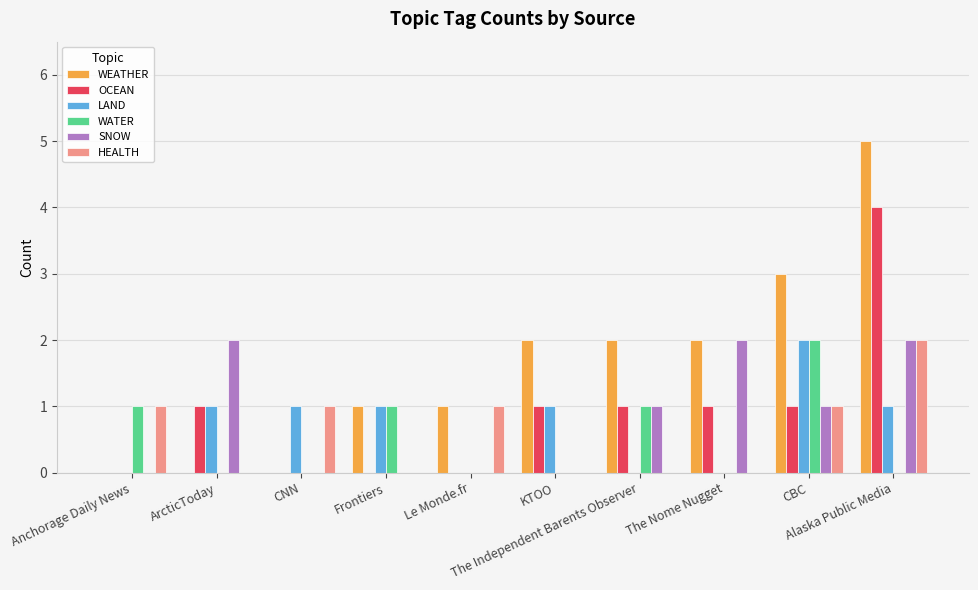

What is the average value of the OCEAN series?

1